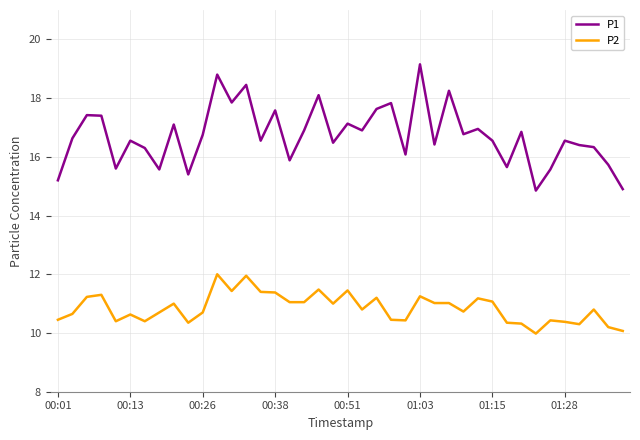

Which series has the largest total across all categories?

P1